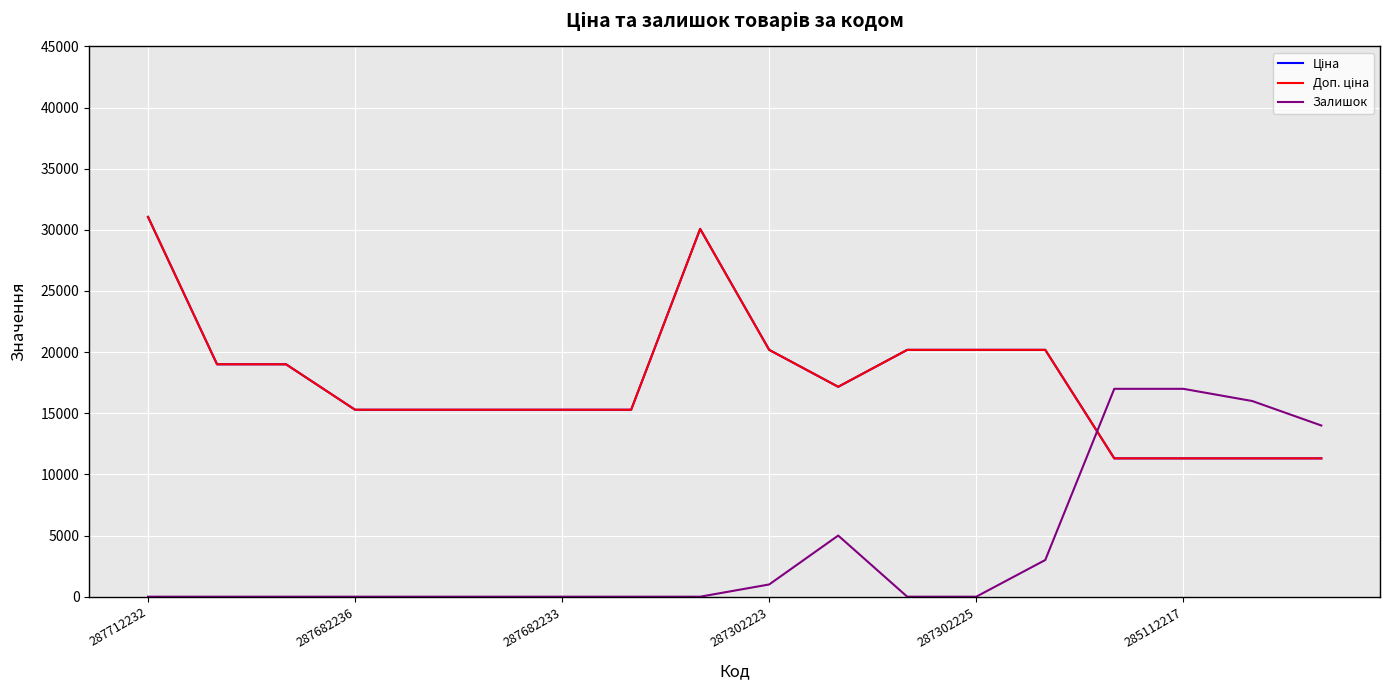

Reading left to right, what are all the values shown in this chart?

Ціна: 31058.4	19005.7	19005.7	15288.0	15288.0	15288.0	15288.0	15288.0	30077.8	20186.0	17165.0	20186.0	20186.0	20186.0	11312.5	11312.5	11312.5	11312.5
Доп. ціна: 31058.4	19005.7	19005.7	15288.0	15288.0	15288.0	15288.0	15288.0	30077.8	20186.0	17165.0	20186.0	20186.0	20186.0	11312.5	11312.5	11312.5	11312.5
Залишок: 0.0	0.0	0.0	0.0	0.0	0.0	0.0	0.0	0.0	1000.0	5000.0	0.0	0.0	3000.0	17000.0	17000.0	16000.0	14000.0